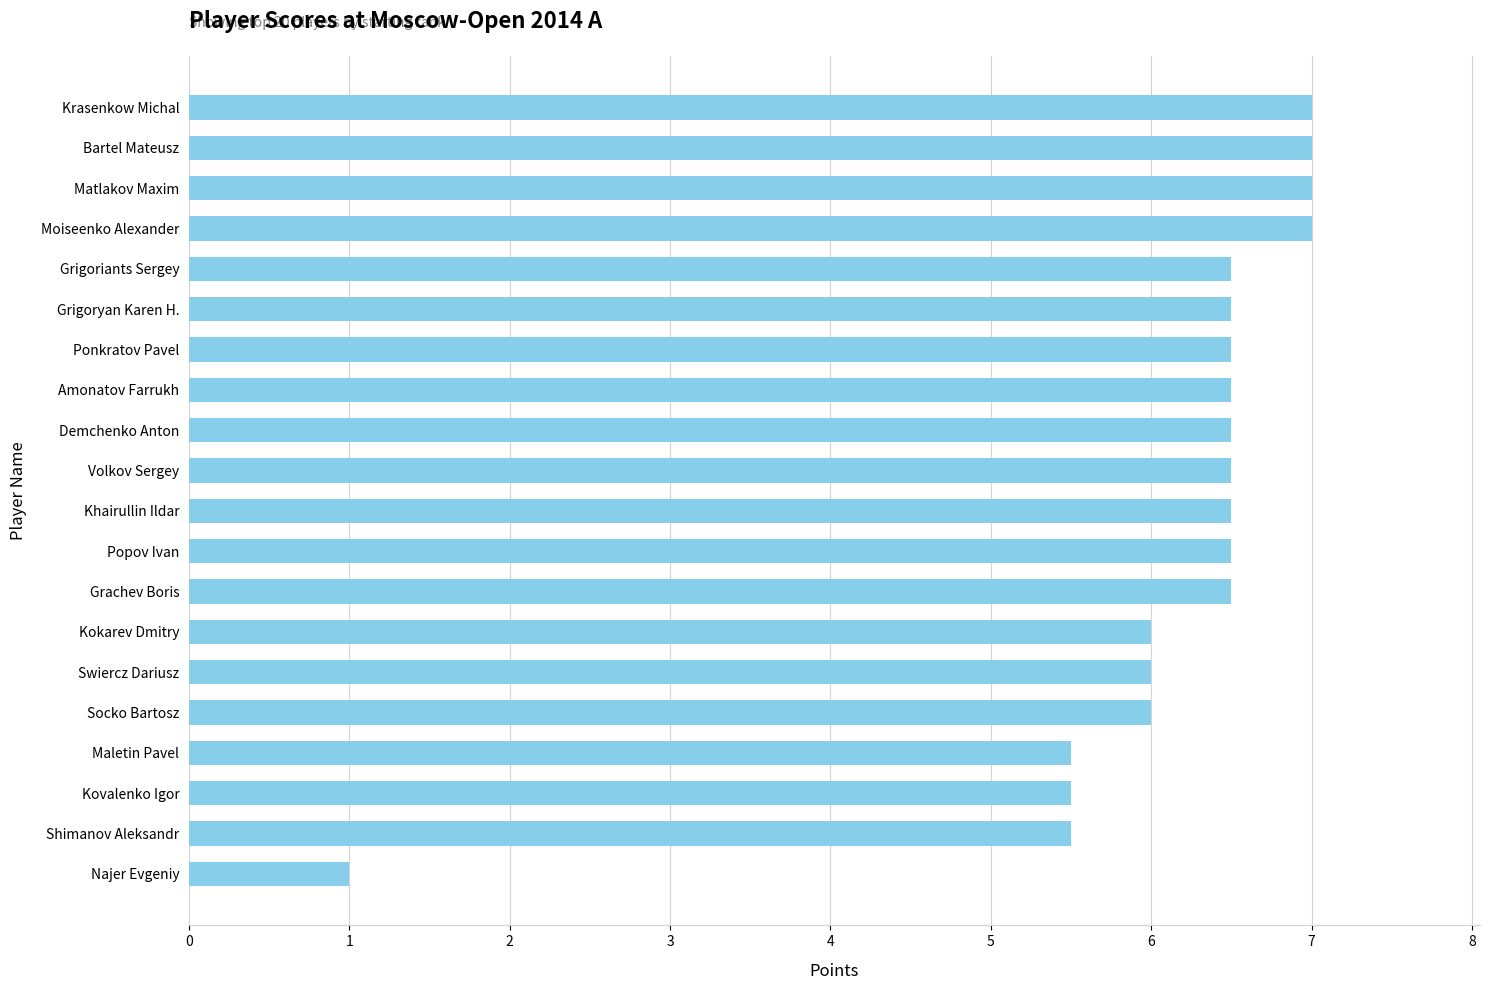

Reading bottom to top, list all the values displayed in this chart.

1.0	5.5	5.5	5.5	6.0	6.0	6.0	6.5	6.5	6.5	6.5	6.5	6.5	6.5	6.5	6.5	7.0	7.0	7.0	7.0